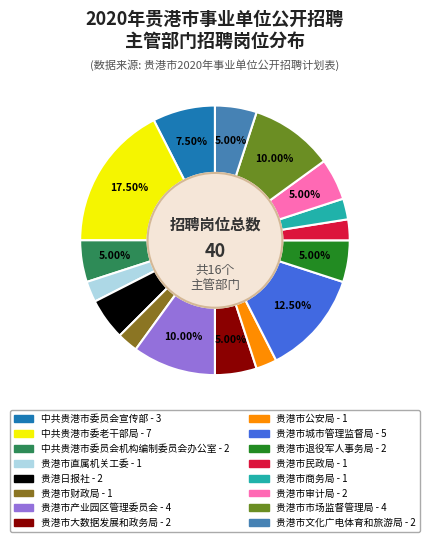

Is there any slice that represents more than half of the pie?

No